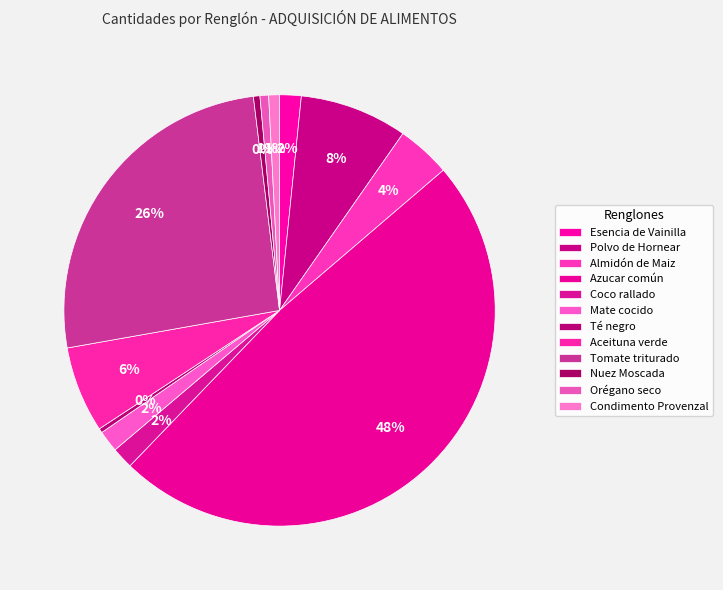

To the nearest percent, what is the average slice percentage?

8%